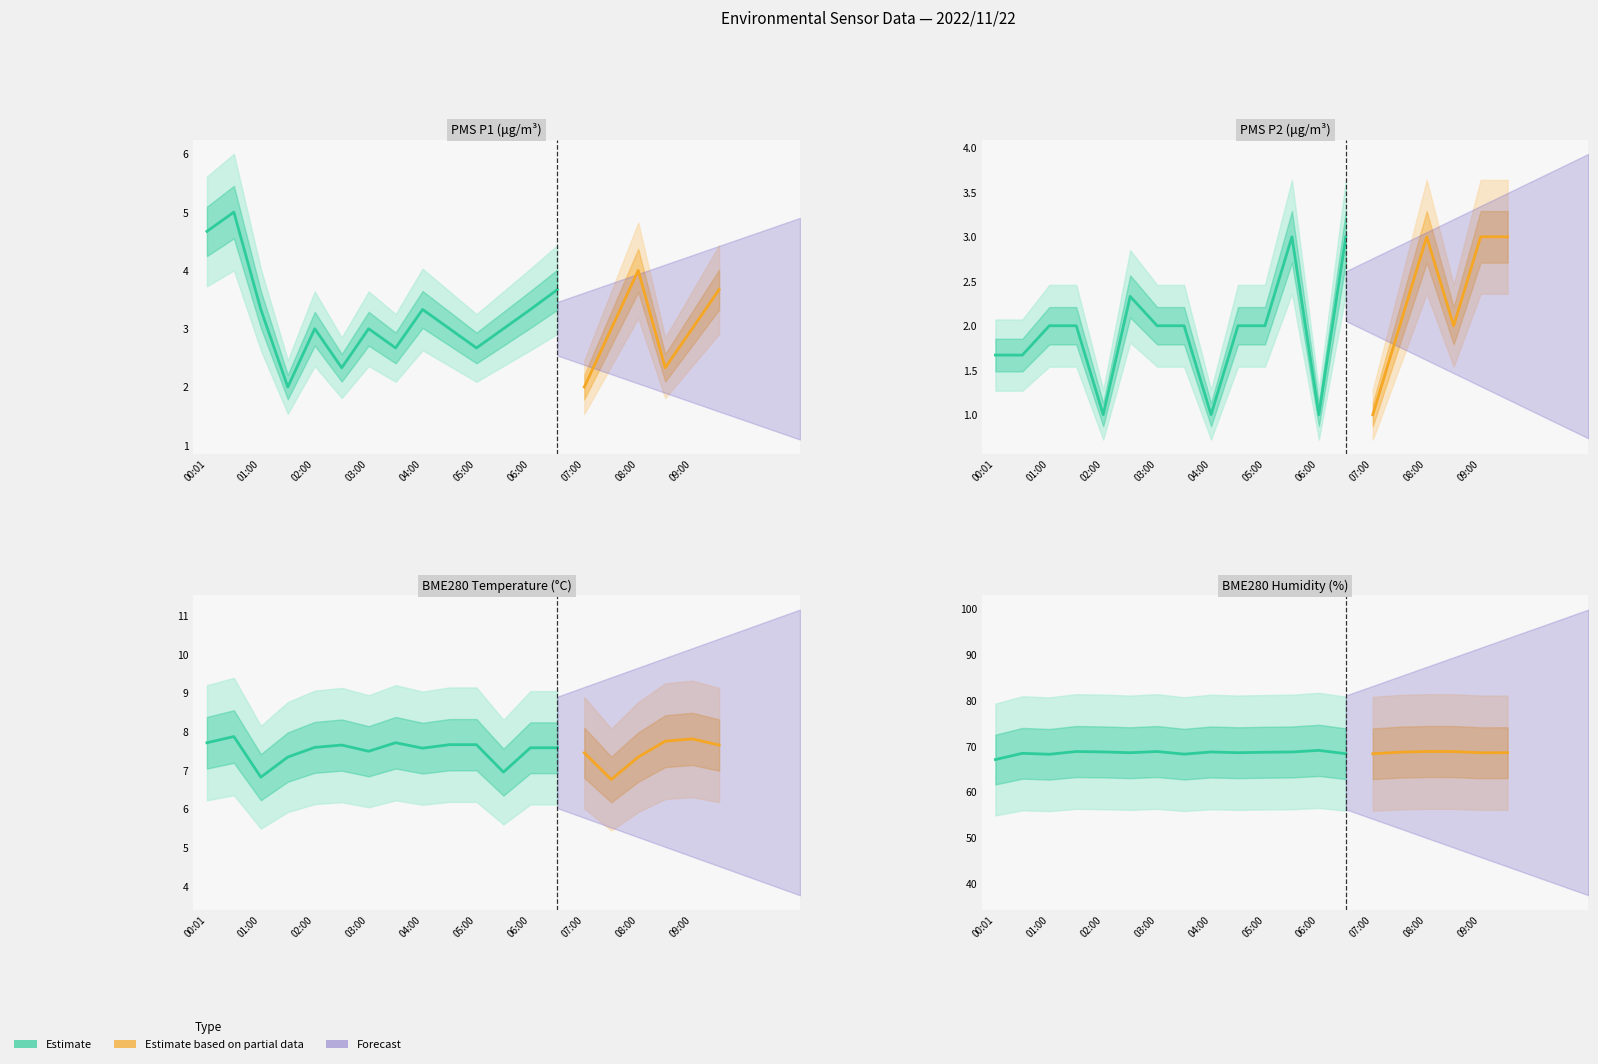

Does the chart display data point markers on the line(s)?

No